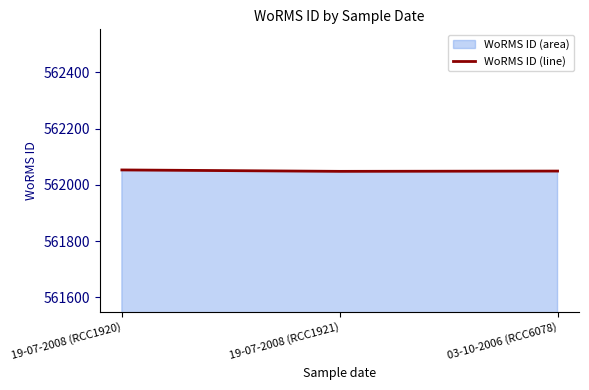

Reading left to right, extract all data points from this chart.

562053	562048	562049